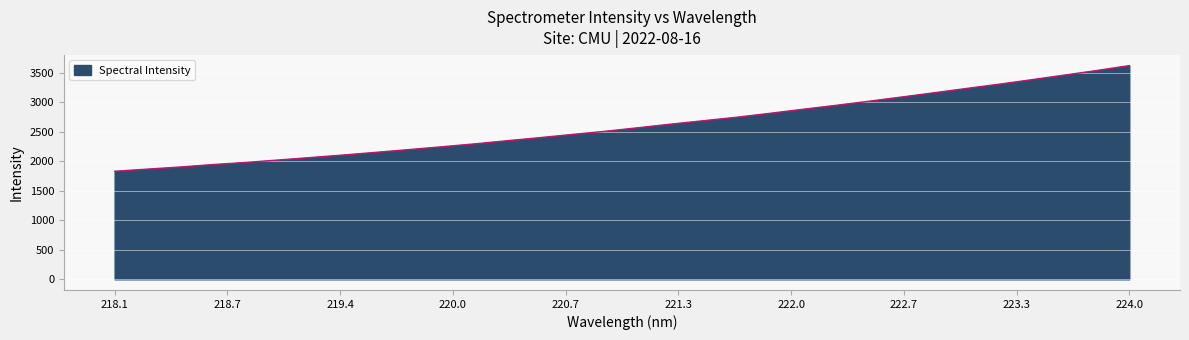

What is the minimum value shown in the chart?

1831.1